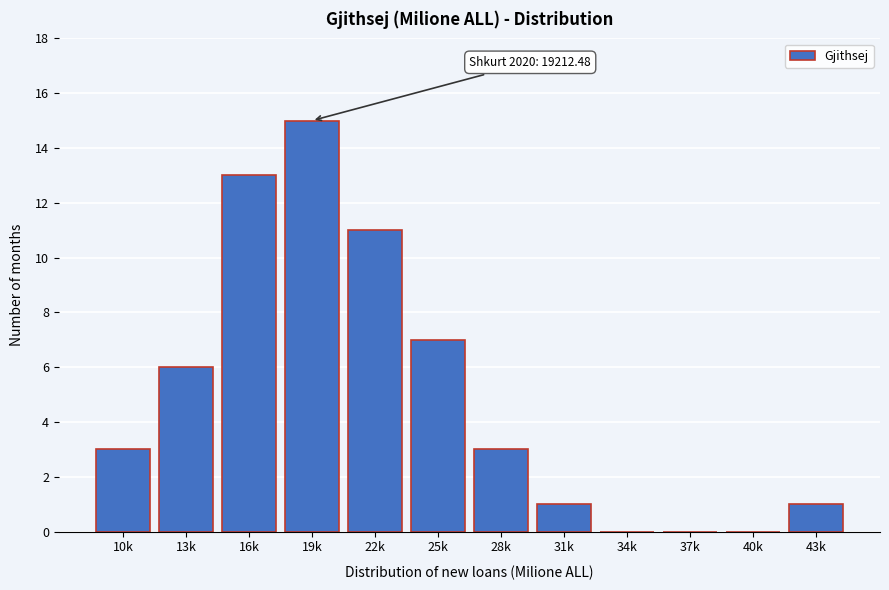

Reading left to right, list all the values displayed in this chart.

10k=3	13k=6	16k=13	19k=15	22k=11	25k=7	28k=3	31k=1	34k=0	37k=0	40k=0	43k=1